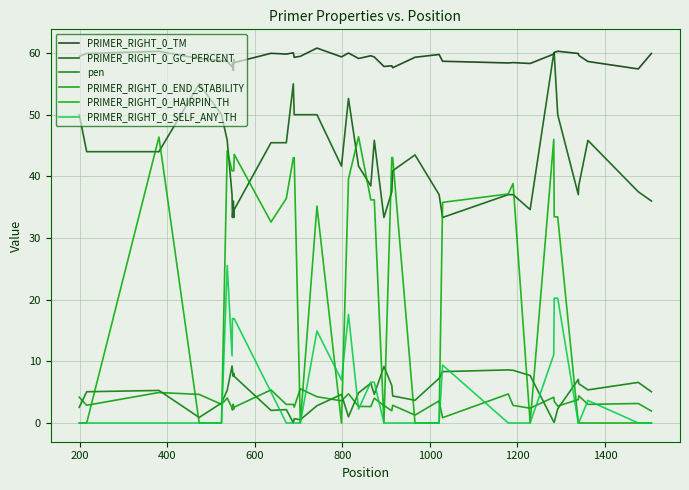

What is the difference between the maximum and minimum values in the PRIMER_RIGHT_0_HAIRPIN_TH series?

46.4